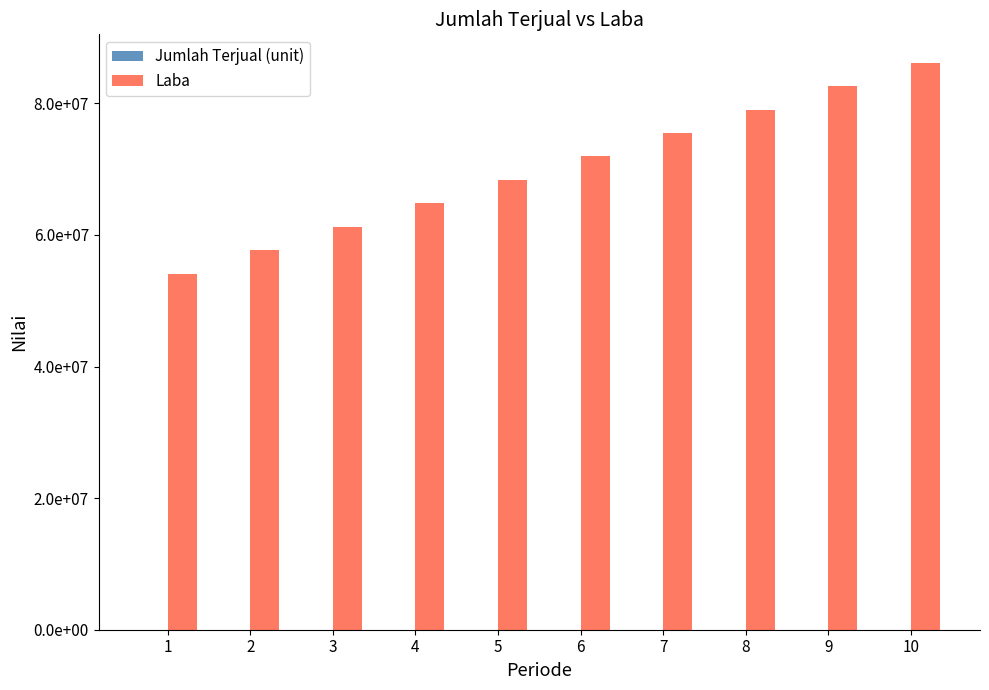

Does the chart contain stacked bars?

No